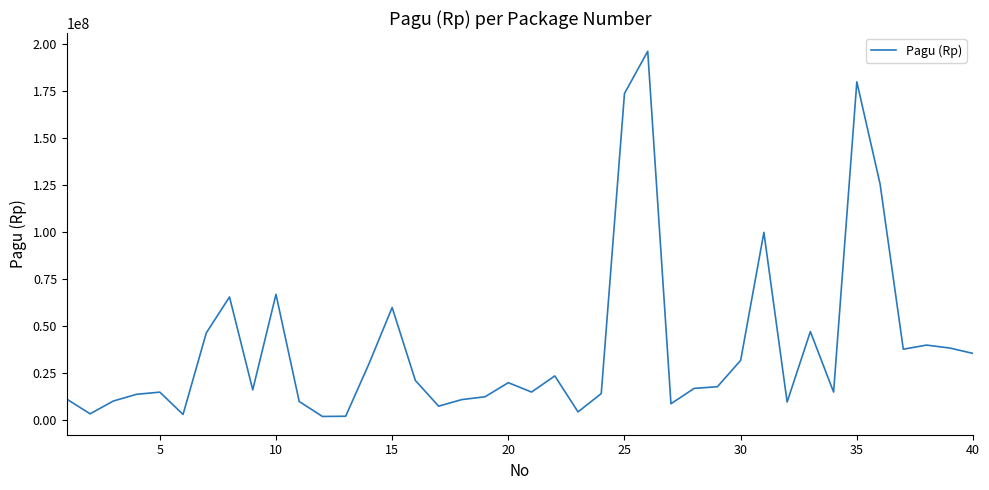

How many values are below 17846350?

20